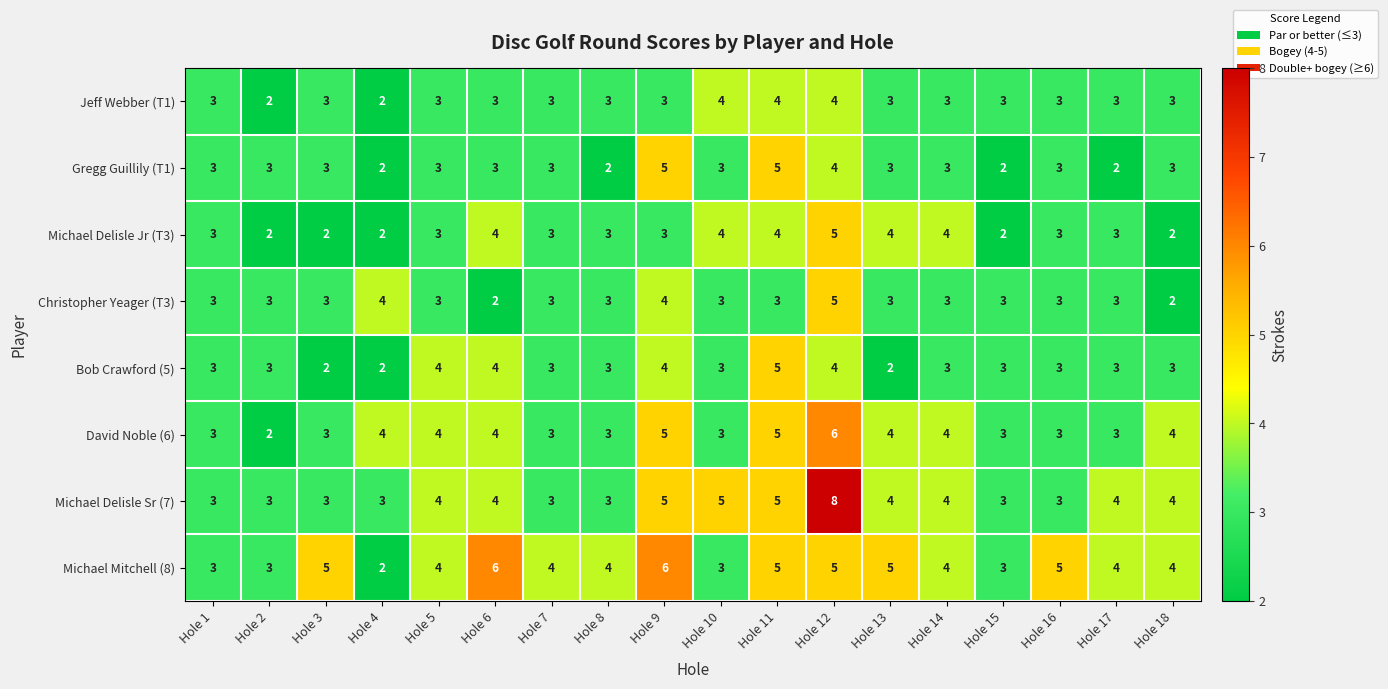

What is the total value across all series at Hole 4?

21